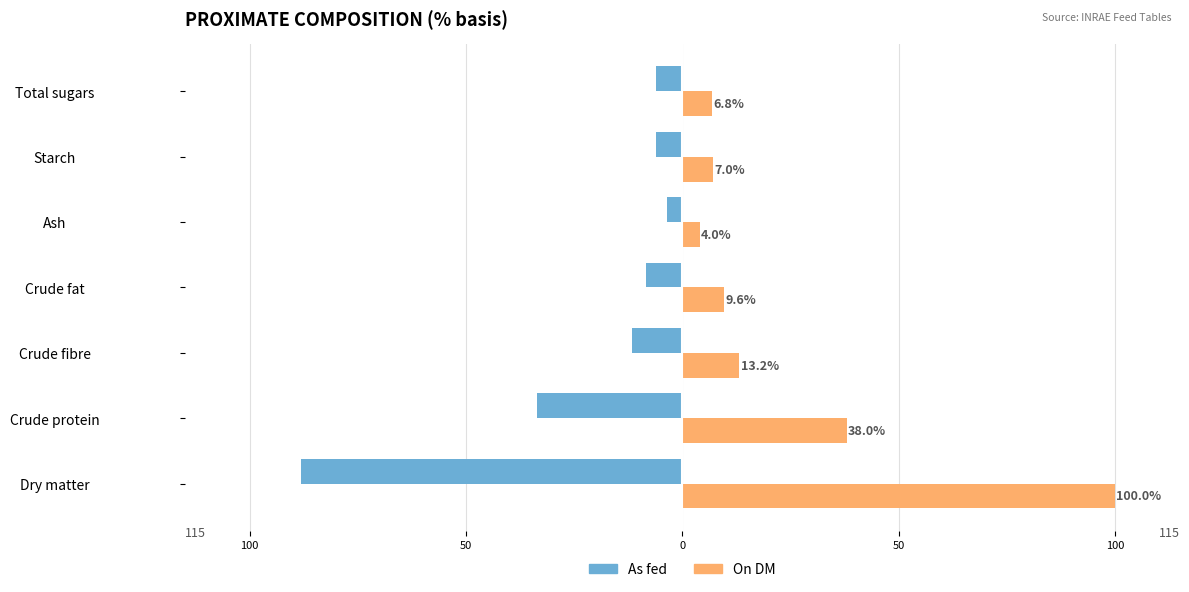

What are all the series names shown in the legend?

As fed, On DM